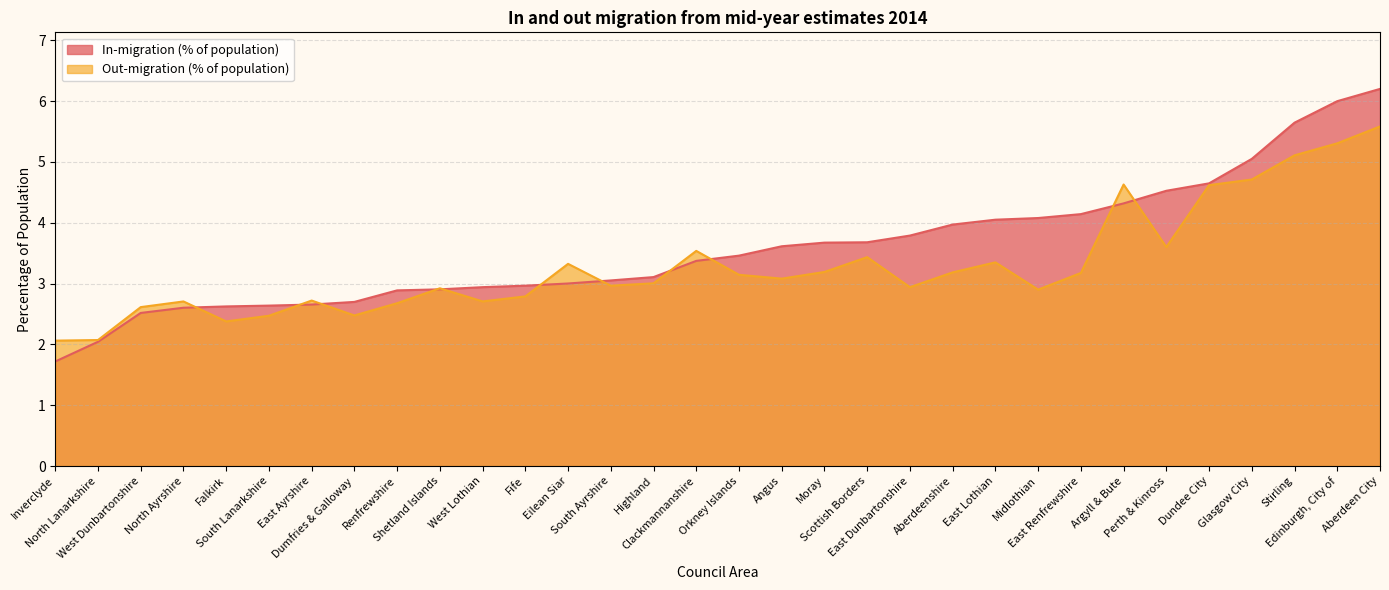

Between which two adjacent categories do Out-migration (% of population) and In-migration (% of population) first intersect?

North Ayrshire and Falkirk